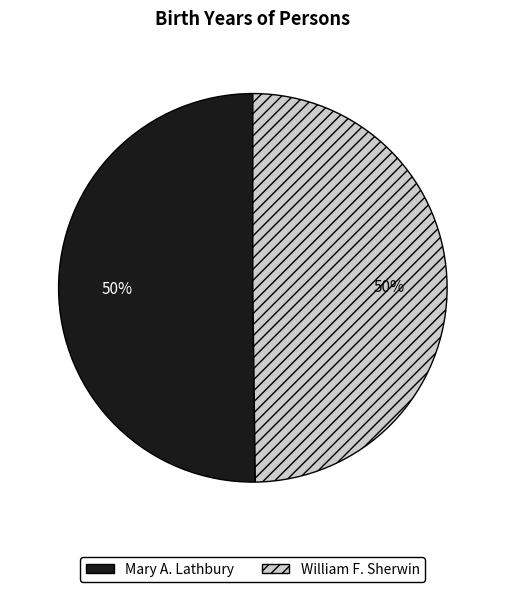

What is the ratio of the value at William F. Sherwin to the value at Mary A. Lathbury?

1.0